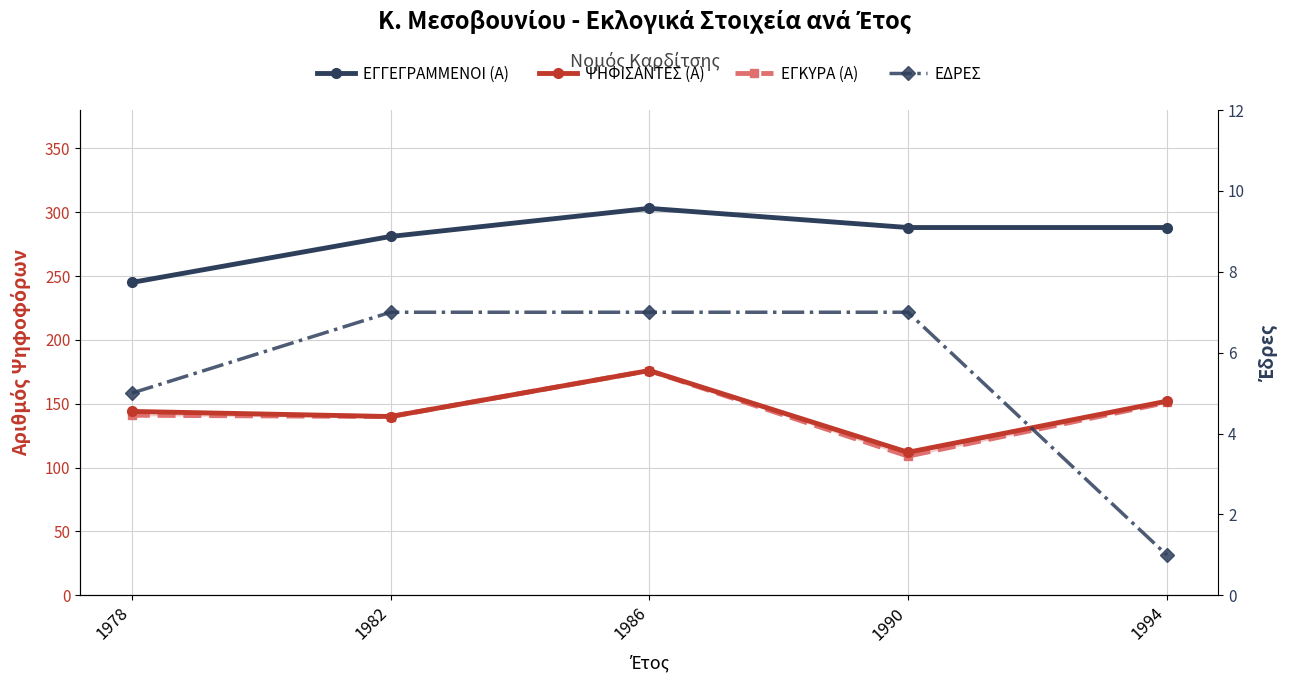

How many lines are shown in the chart?

4